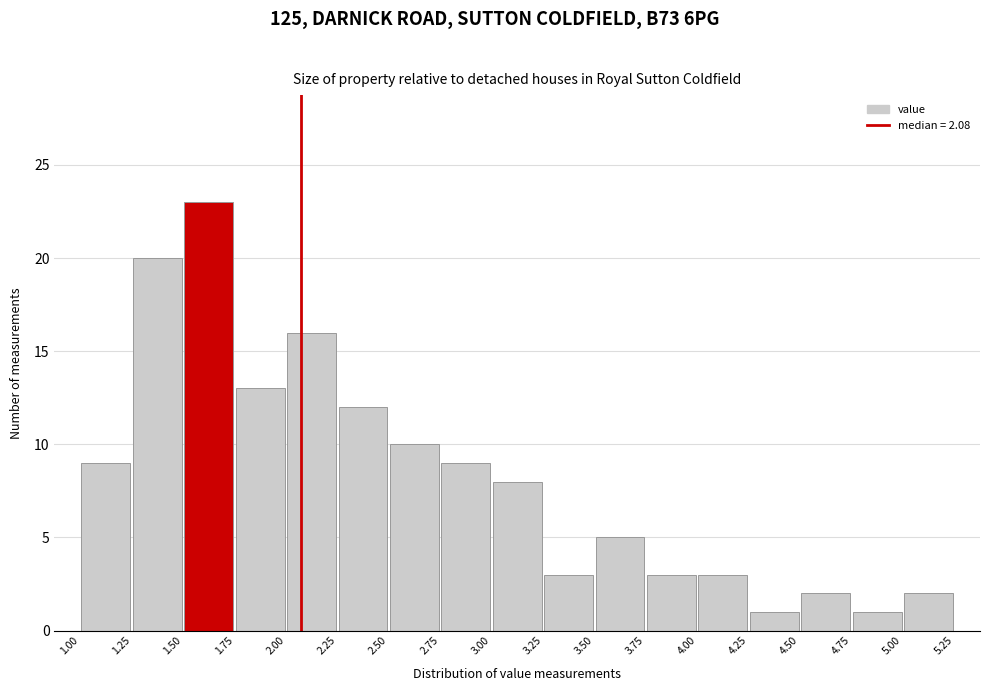

How tall is the bar that spans 1.75 to 2.00 on the x-axis? The values are not printed on the chart, so give them approximately, as read against the axis.

13